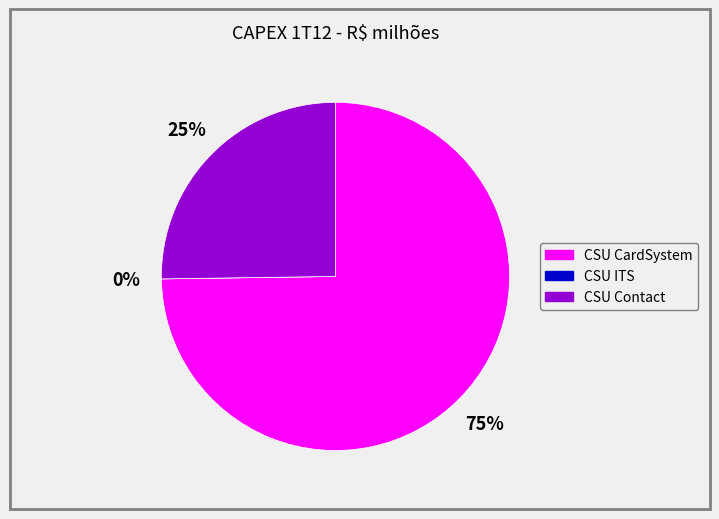

Does any single category account for the majority?

Yes